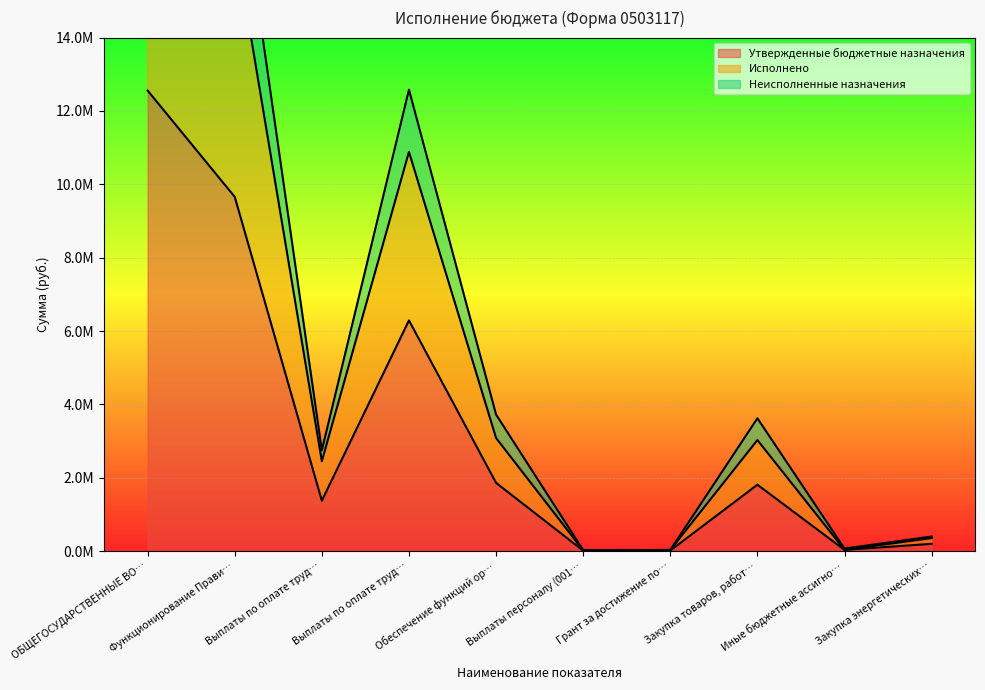

Which label corresponds to the smallest value in the chart?

Выплаты персоналу (001…